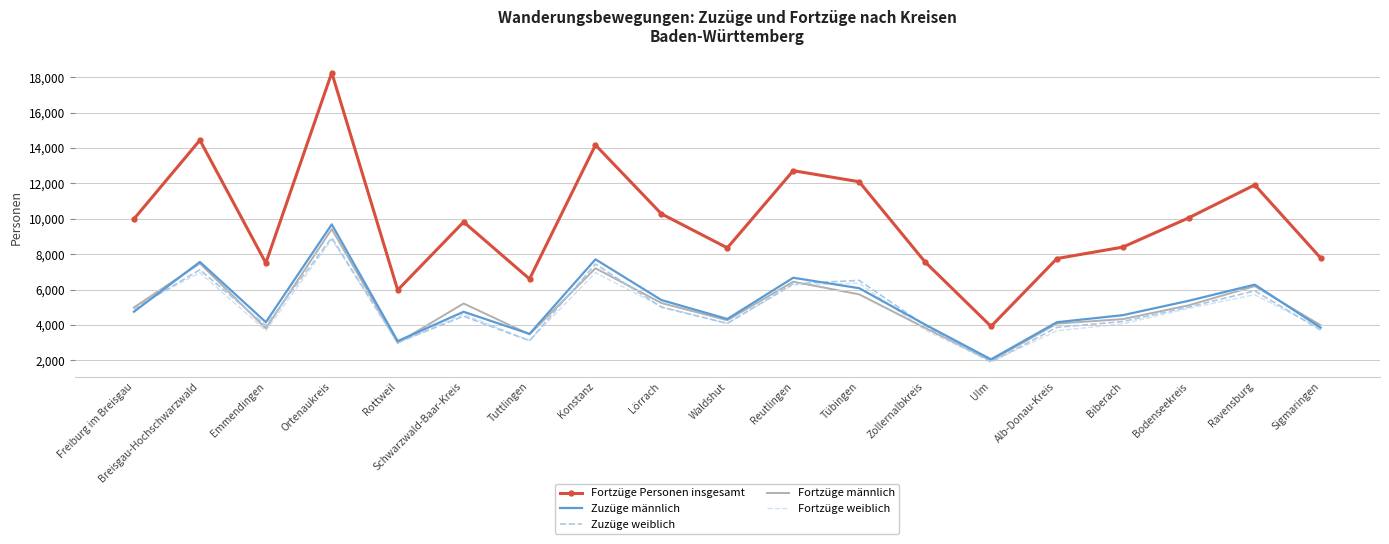

After their last crossing, which series has the higher values: Fortzüge männlich or Fortzüge weiblich?

Fortzüge männlich